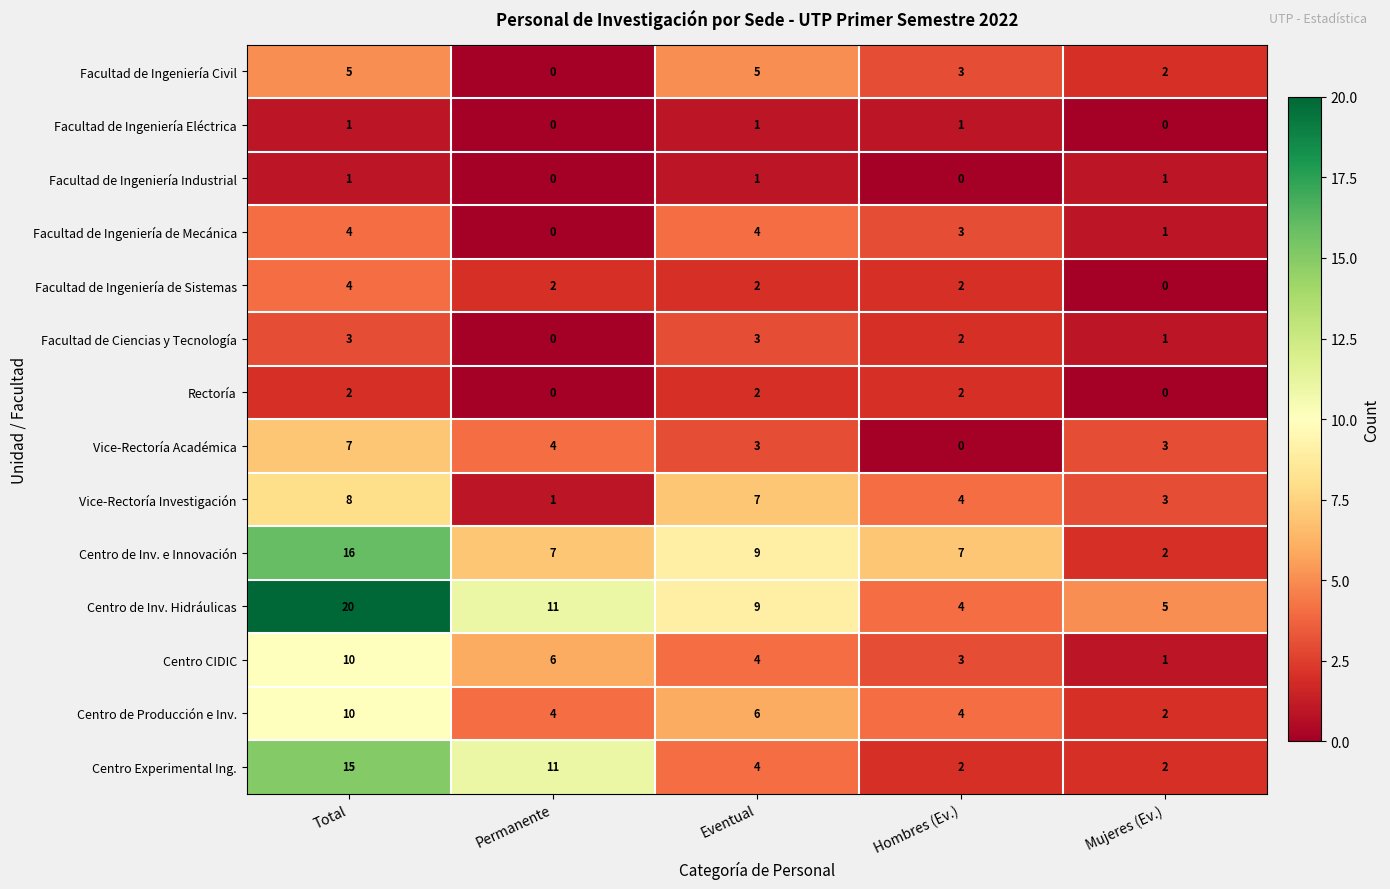

Which category has the highest value across all series?

Total